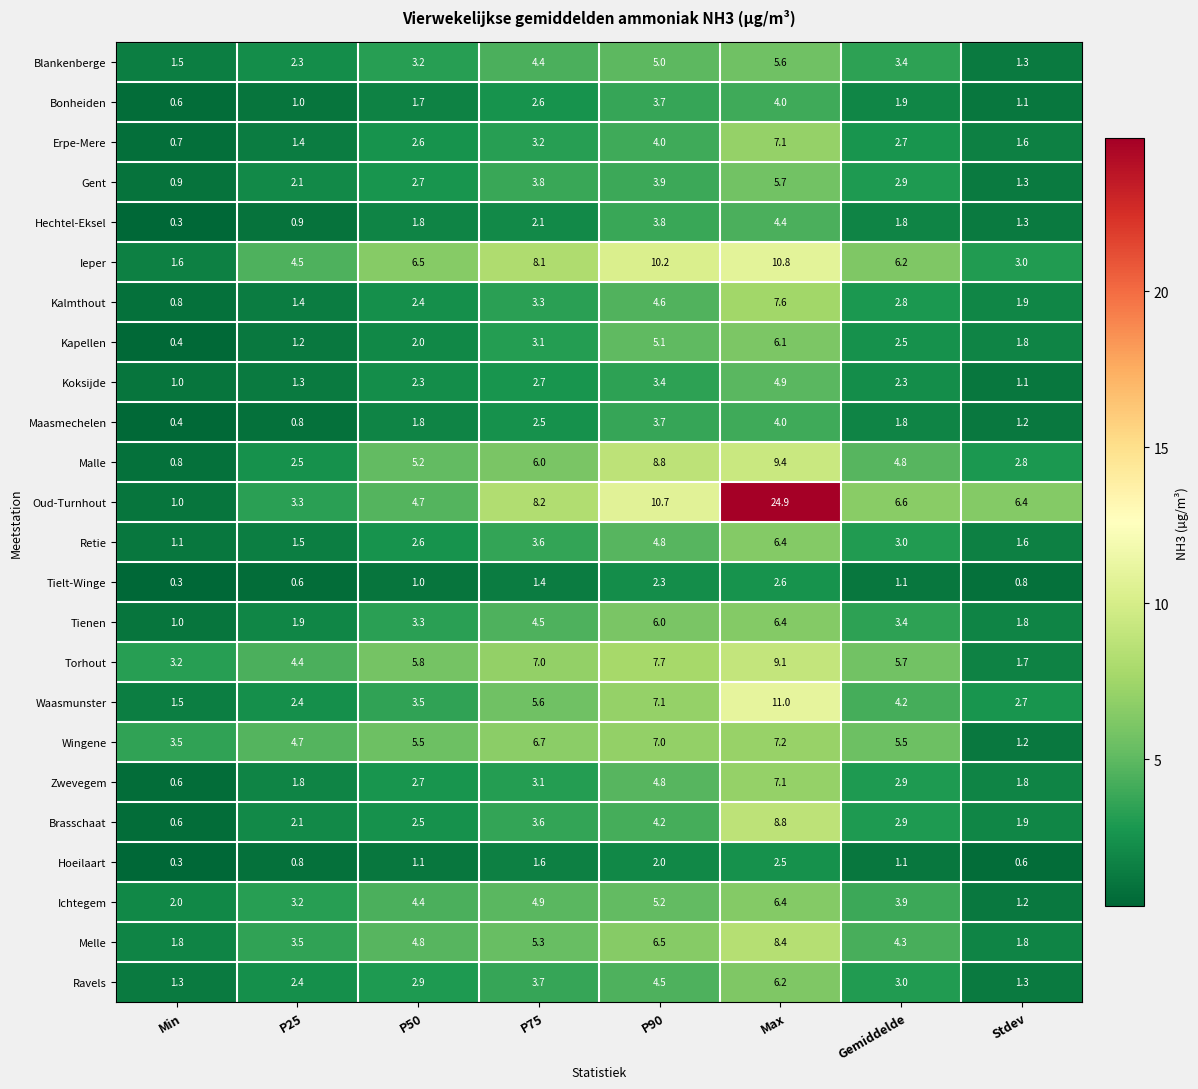

Where is Melle nearest to the value 5?

P50